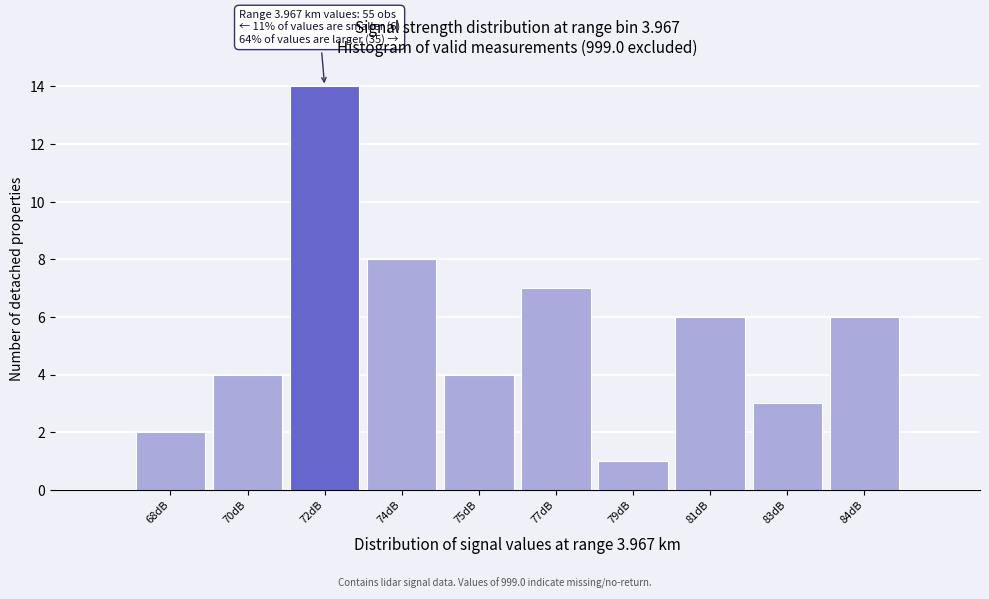

Reading right to left, extract all data points from this chart.

6	3	6	1	7	4	8	14	4	2